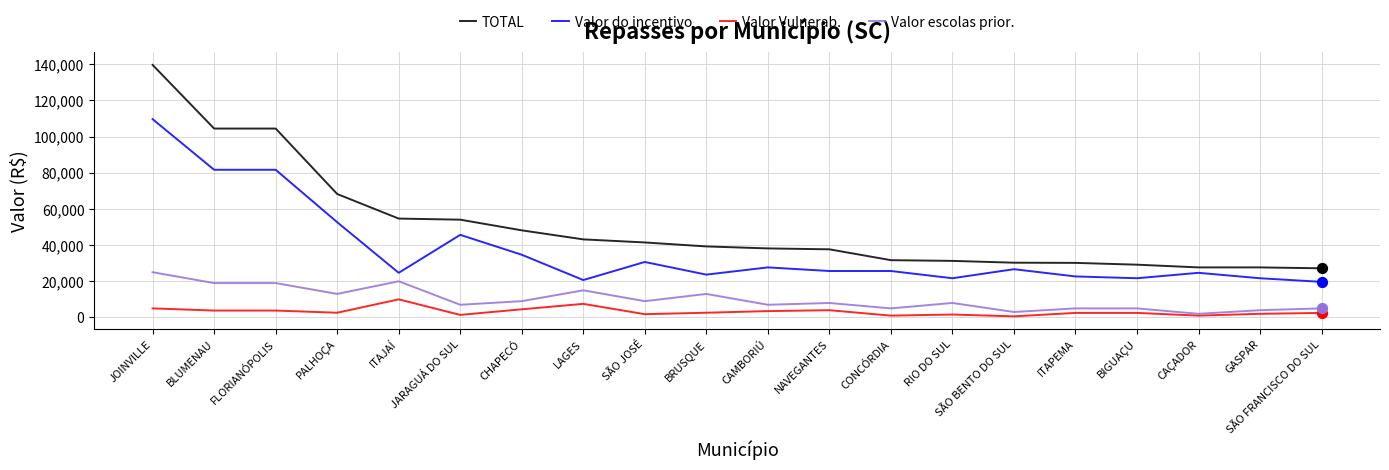

At which category is the sum across all series the highest?

JOINVILLE